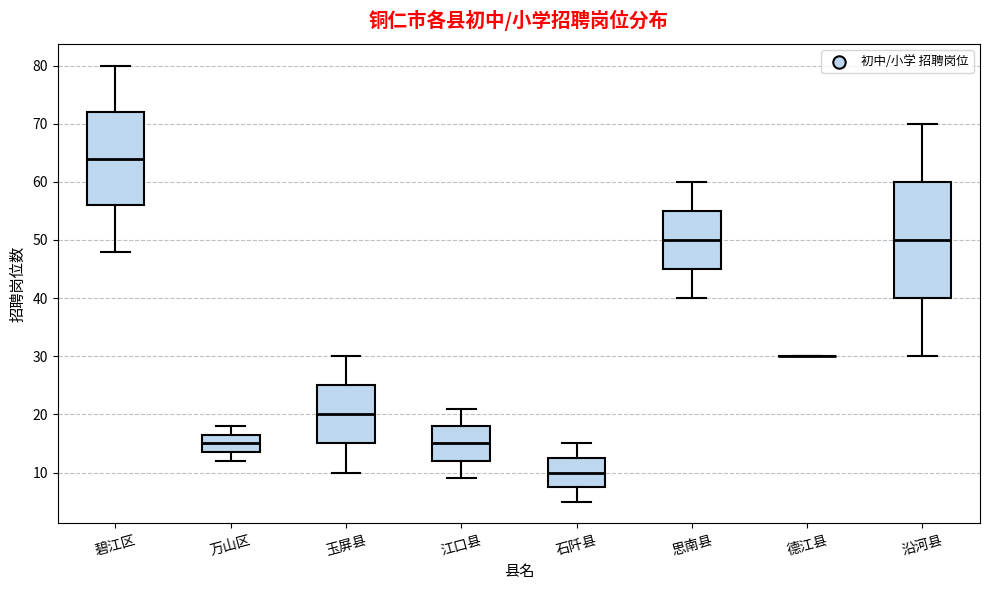

Which box is the tallest, from its lower edge to its upper edge?

沿河县